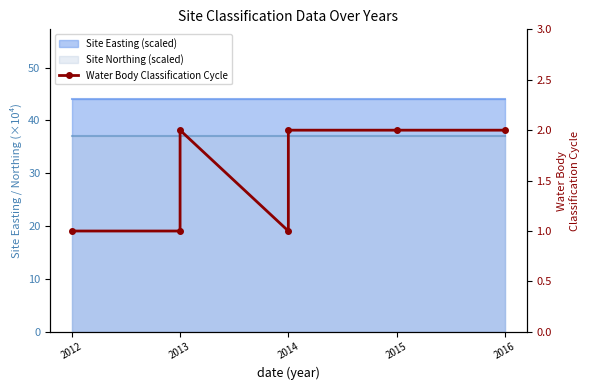

Reading left to right, what are all the values shown in this chart?

1	1	2	1	2	2	2